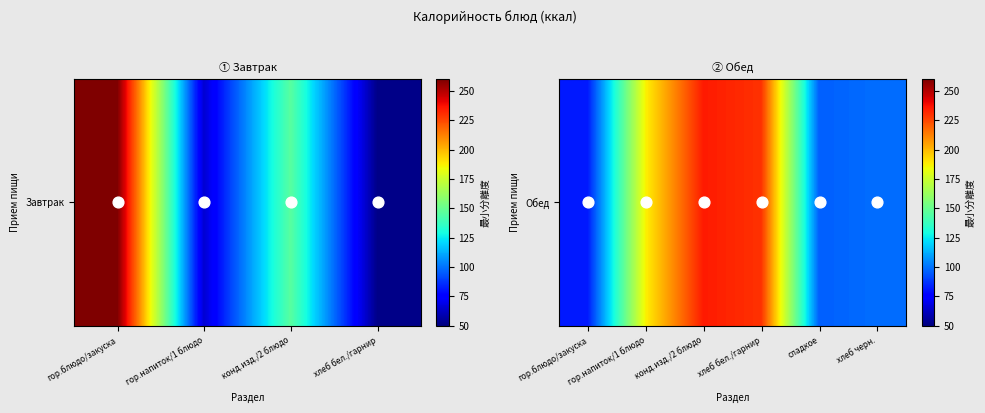

What is the smallest value displayed?

81.8